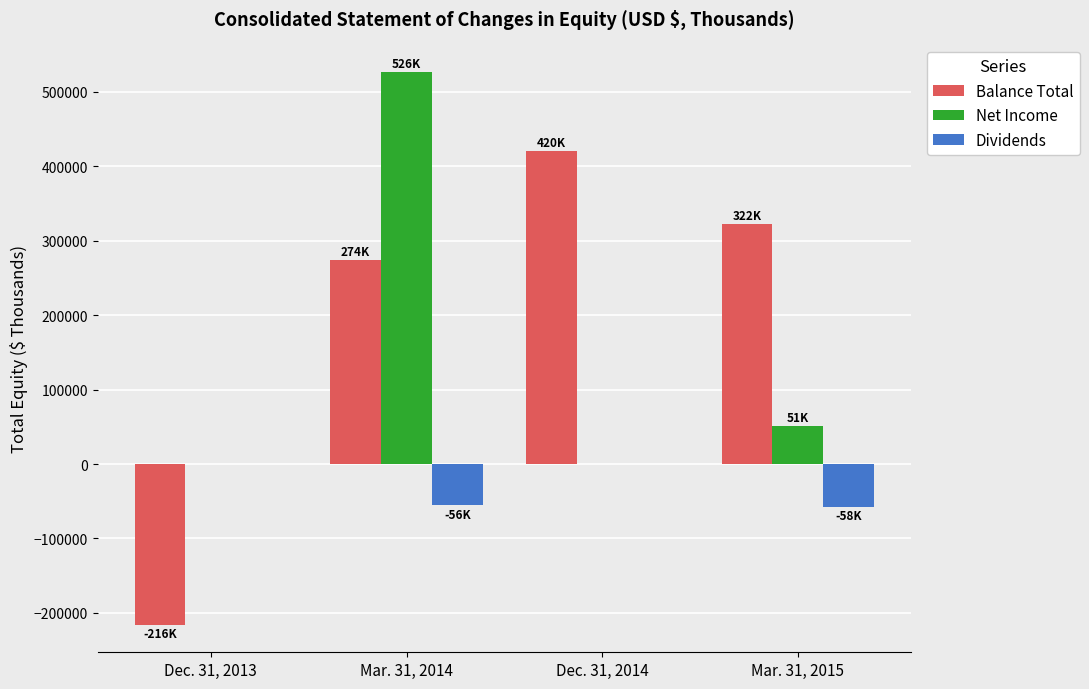

What is the sum of all Net Income values?

577157